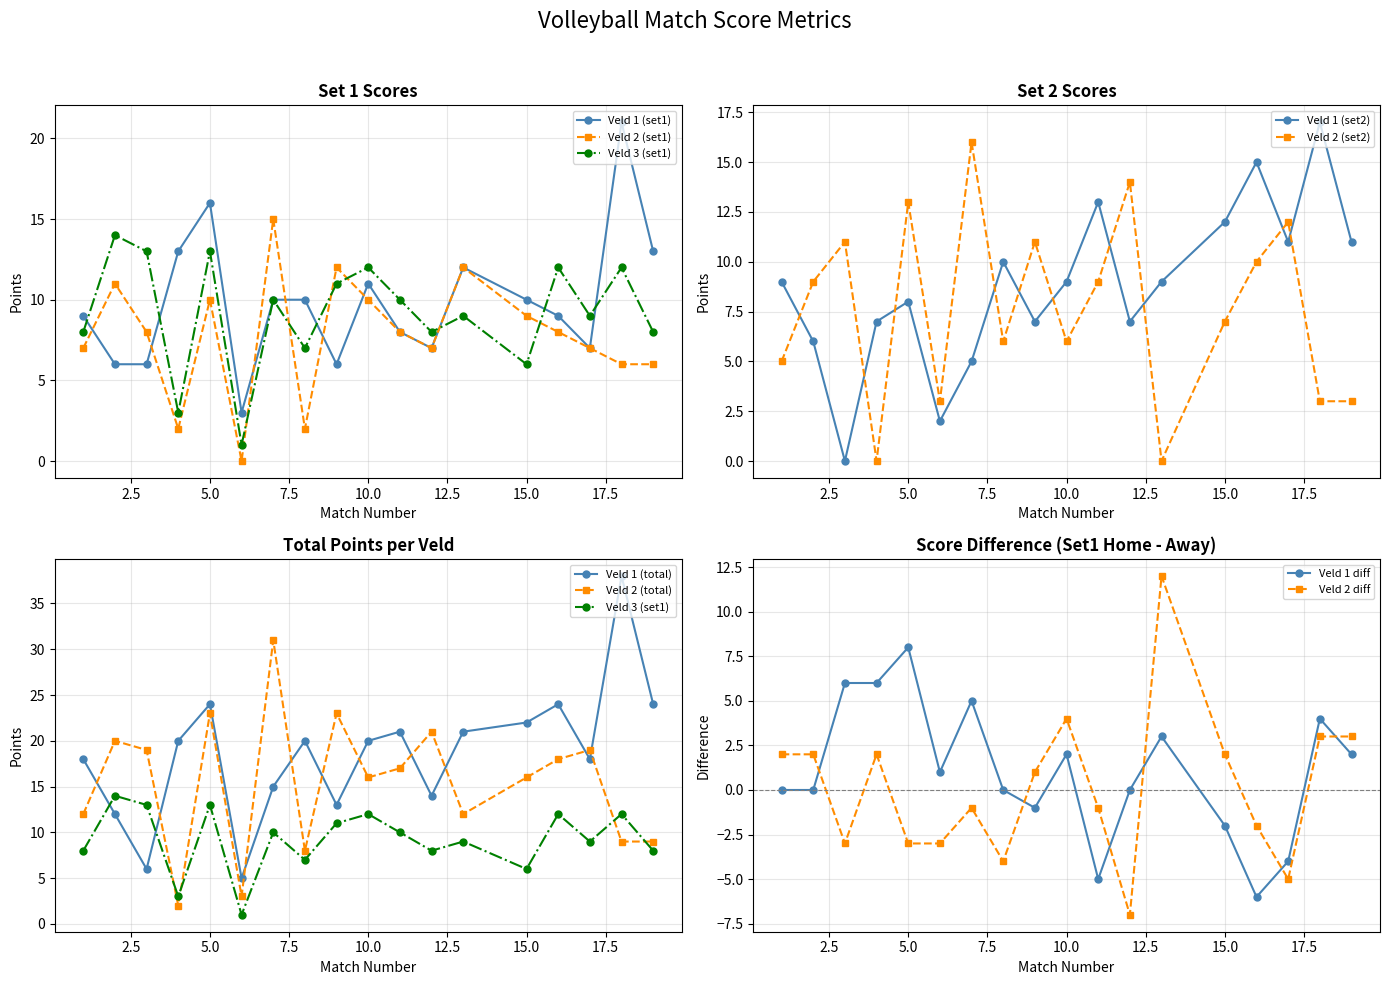

After their last crossing, which series has the higher values: Veld 1 (set2) or Veld 2 (set2)?

Veld 1 (set2)